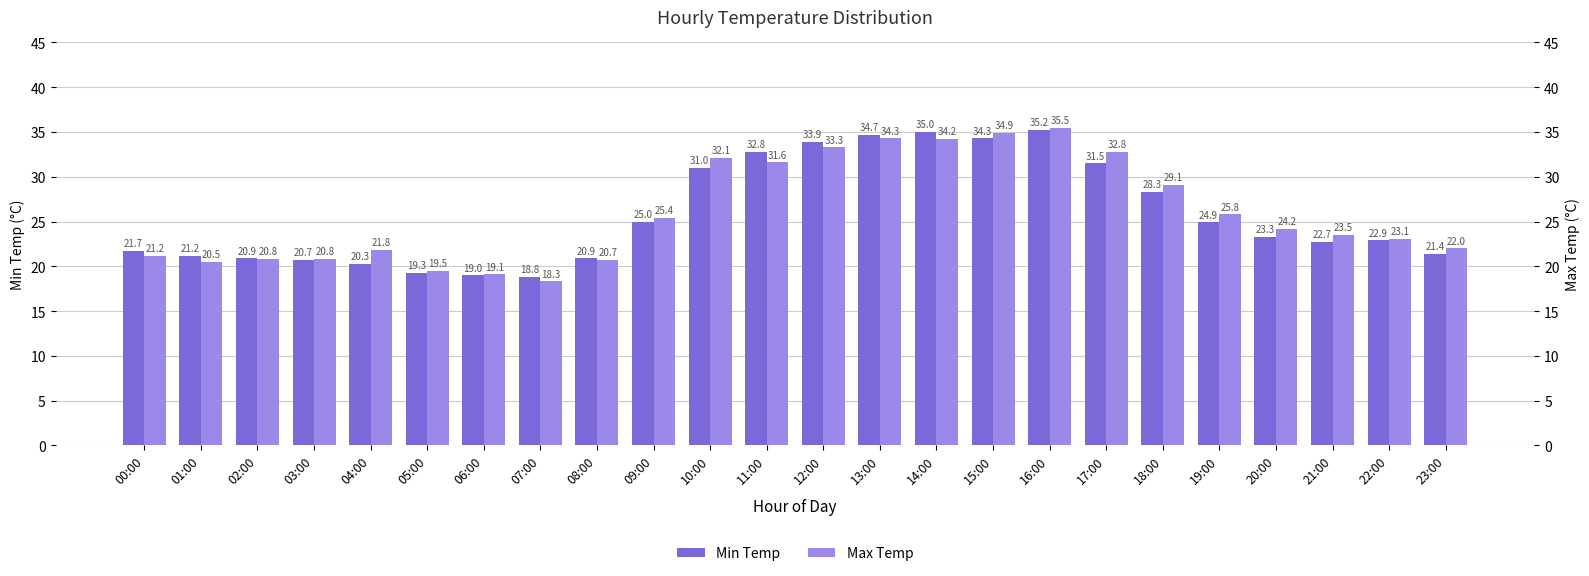

What is the minimum value shown in the chart?

18.3